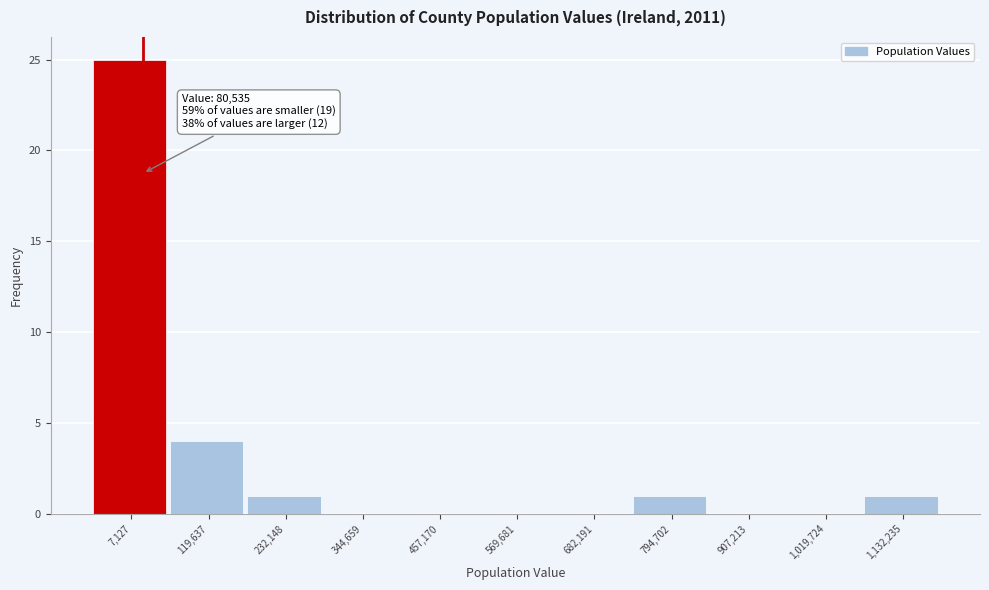

Reading right to left, what are all the values shown in this chart?

1,132,235=1	1,019,724=0	907,213=0	794,702=1	682,191=0	569,681=0	457,170=0	344,659=0	232,148=1	119,637=4	7,127=25